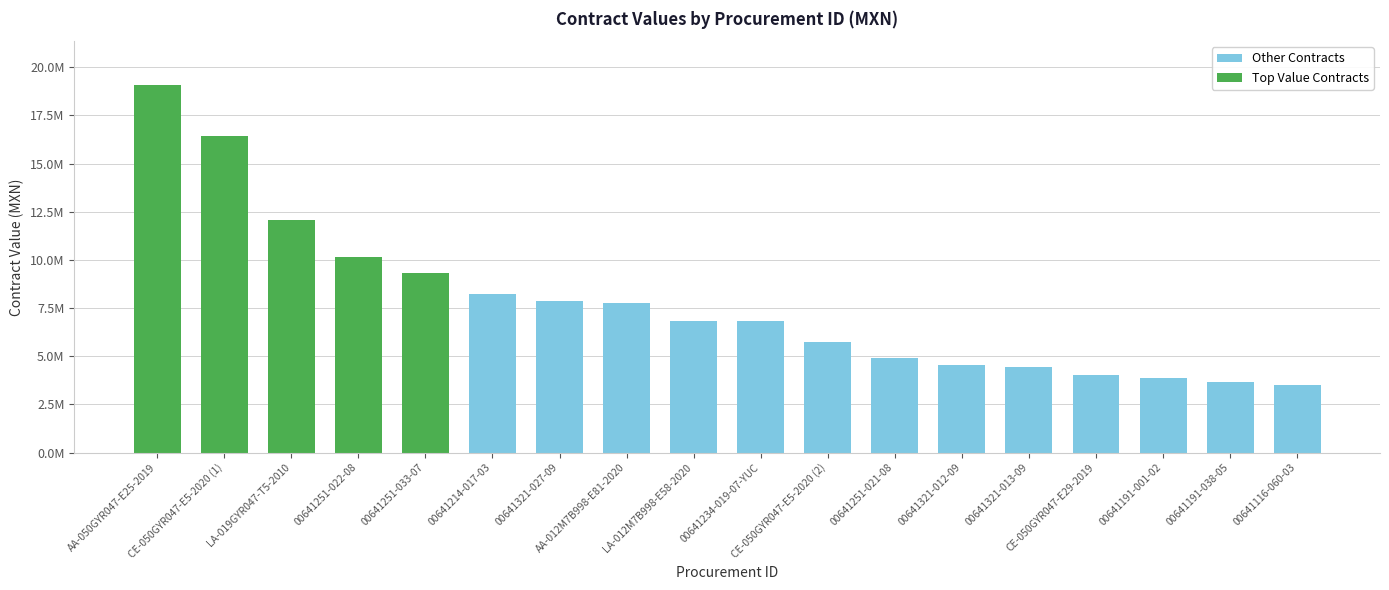

Where does the data first go above 6826035?

AA-050GYR047-E25-2019